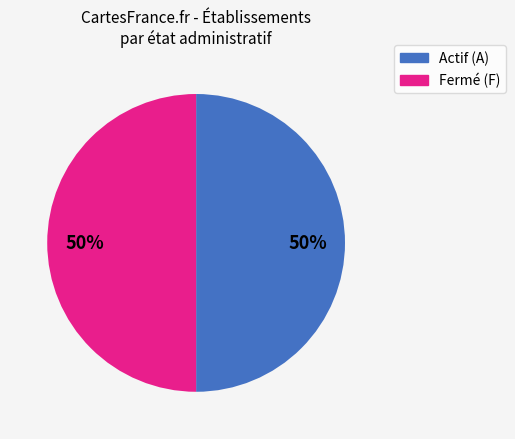

To the nearest percent, what is the average slice percentage?

50%